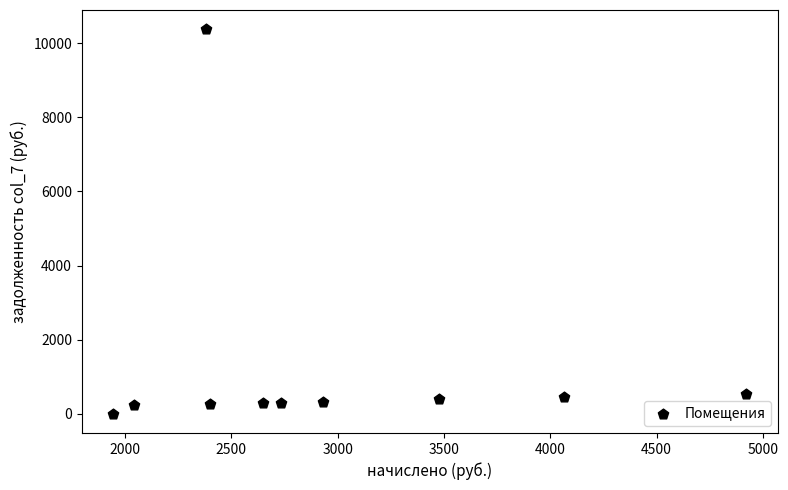

What is the average Y value?

1318.0